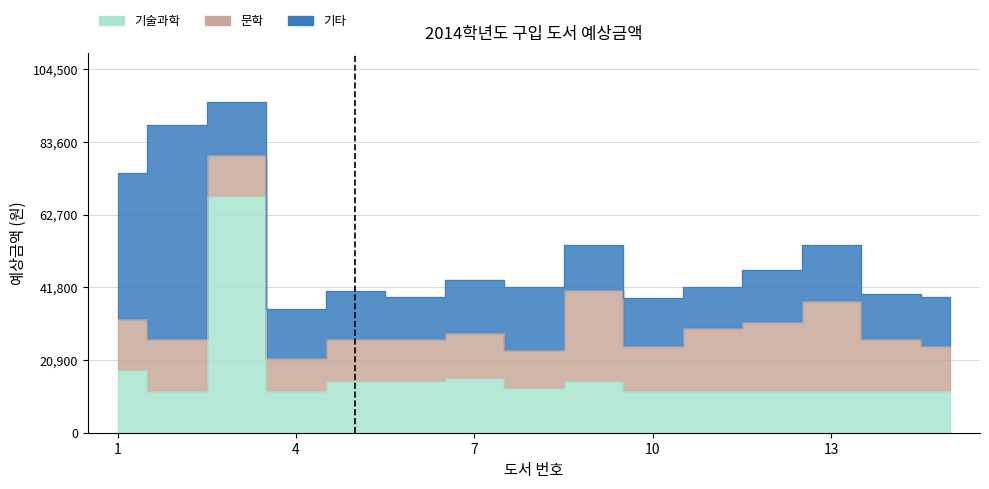

Which label corresponds to the largest value in the chart?

3